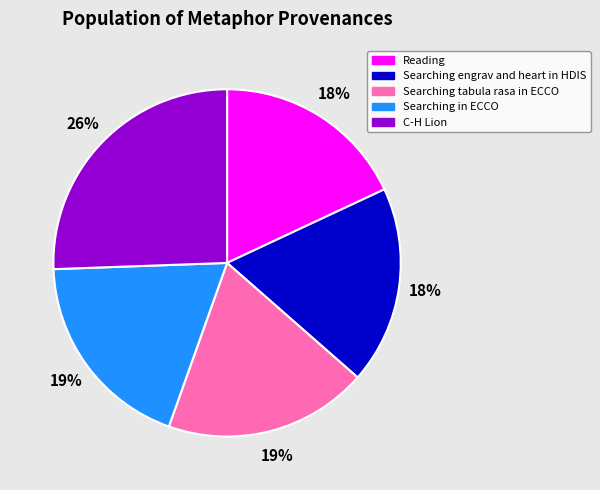

Is it true that Searching tabula rasa in ECCO is 27% of the pie?

False